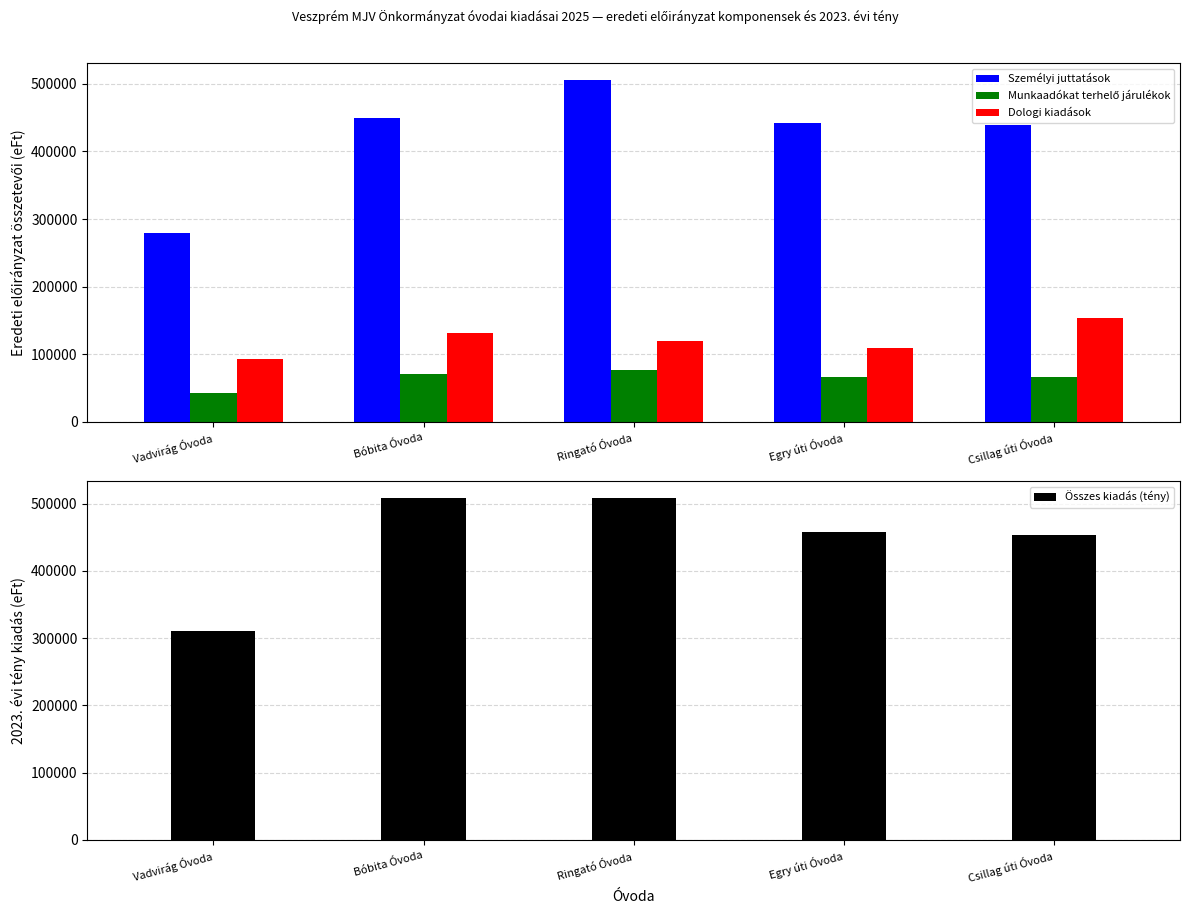

What are all the series names shown in the legend?

Személyi juttatások, Munkaadókat terhelő járulékok, Dologi kiadások, Összes kiadás (tény)